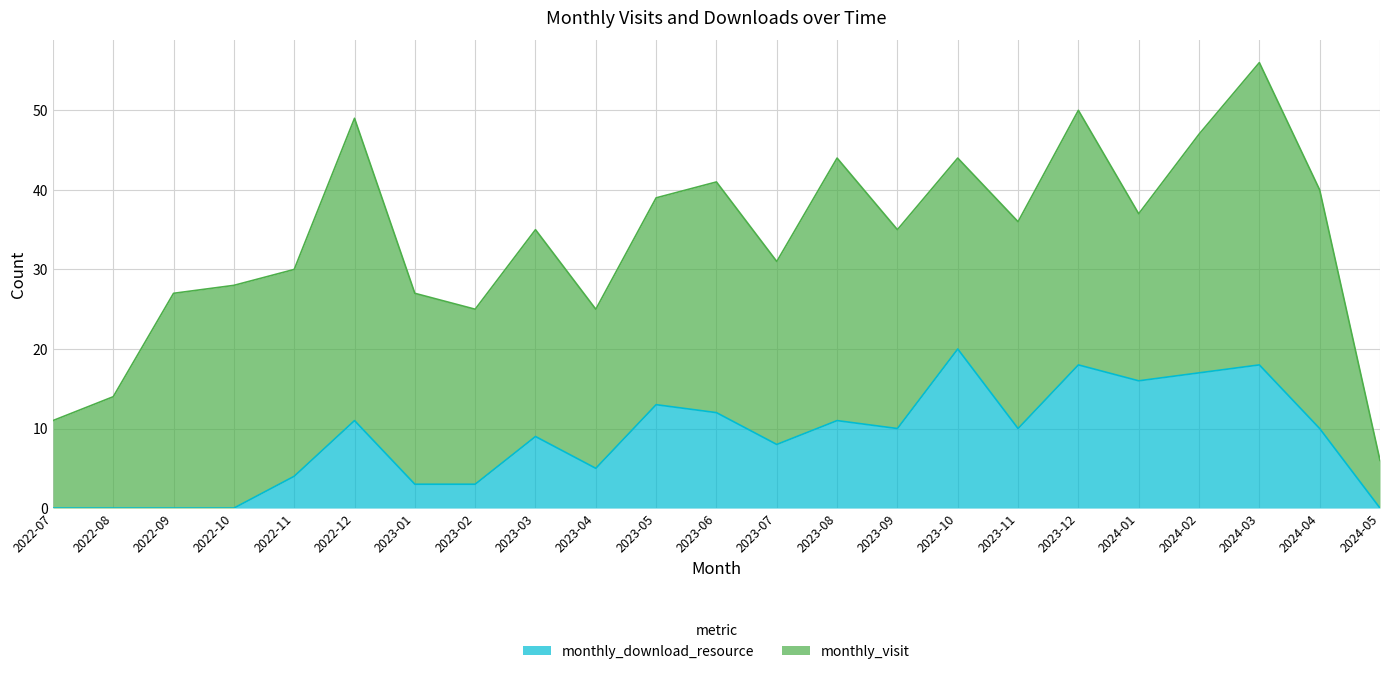

Is it true that the value at 2023-01 is 3?

True